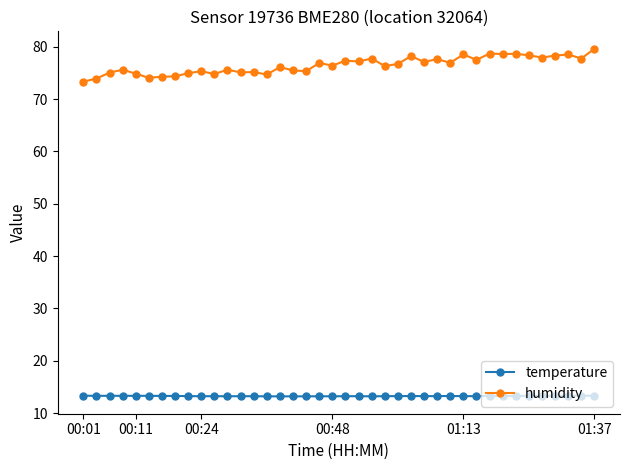

What is the greatest value displayed?

79.6